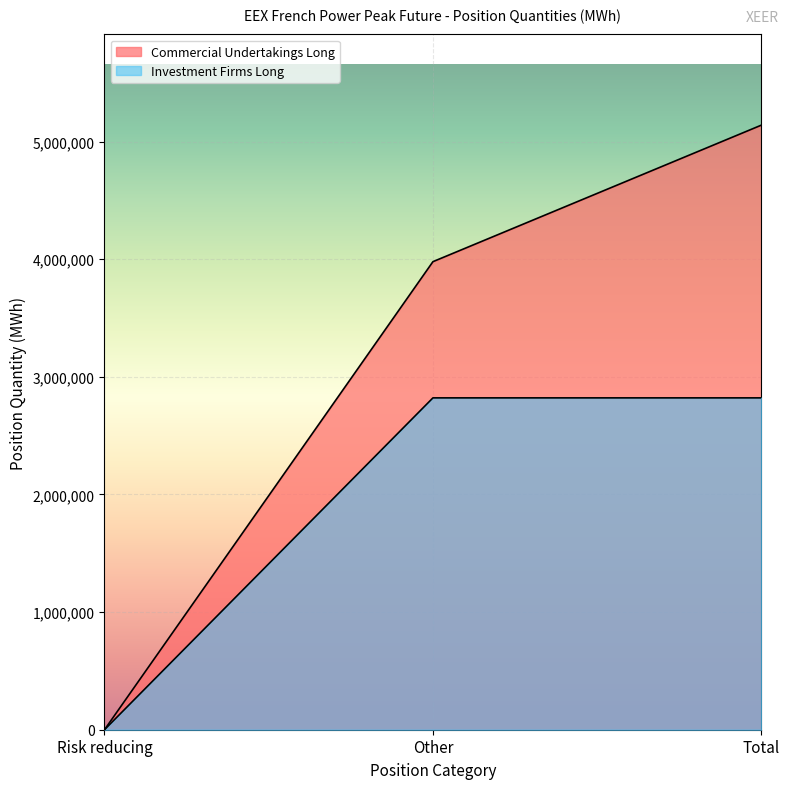

How many values in the Commercial Undertakings Long series exceed 3979248?

1